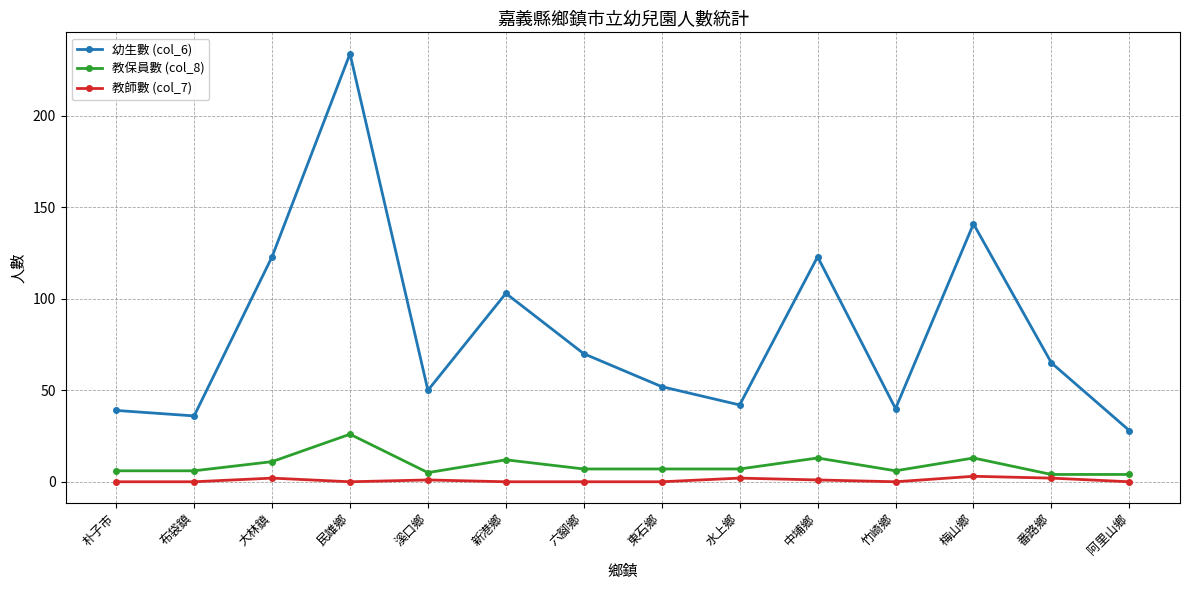

What is the value of the 幼生數 (col_6) point at the 13th from the left?

65